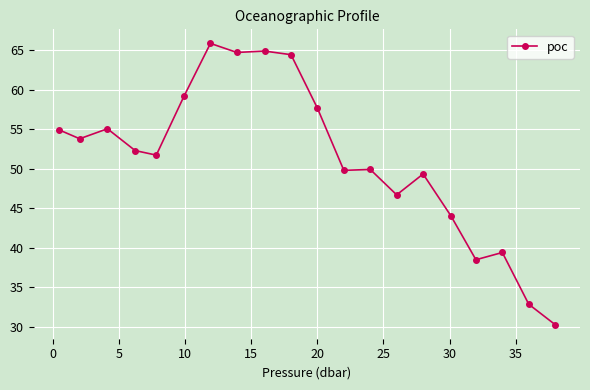

What is the value of the 9th point from the left?

64.9